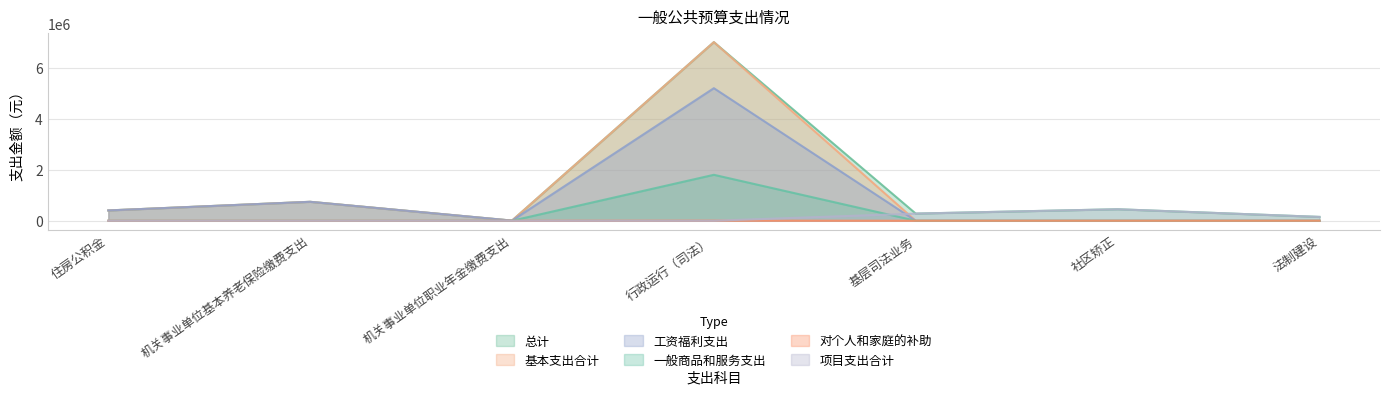

What is the highest value of the 总计 series?

7000774.0